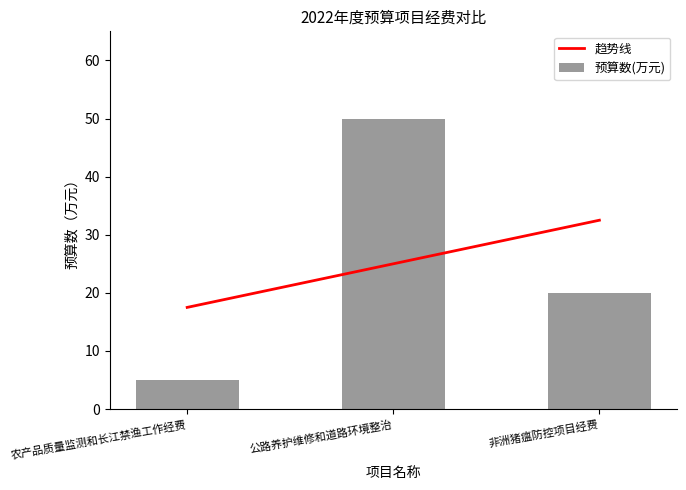

What is the greatest value displayed?

50